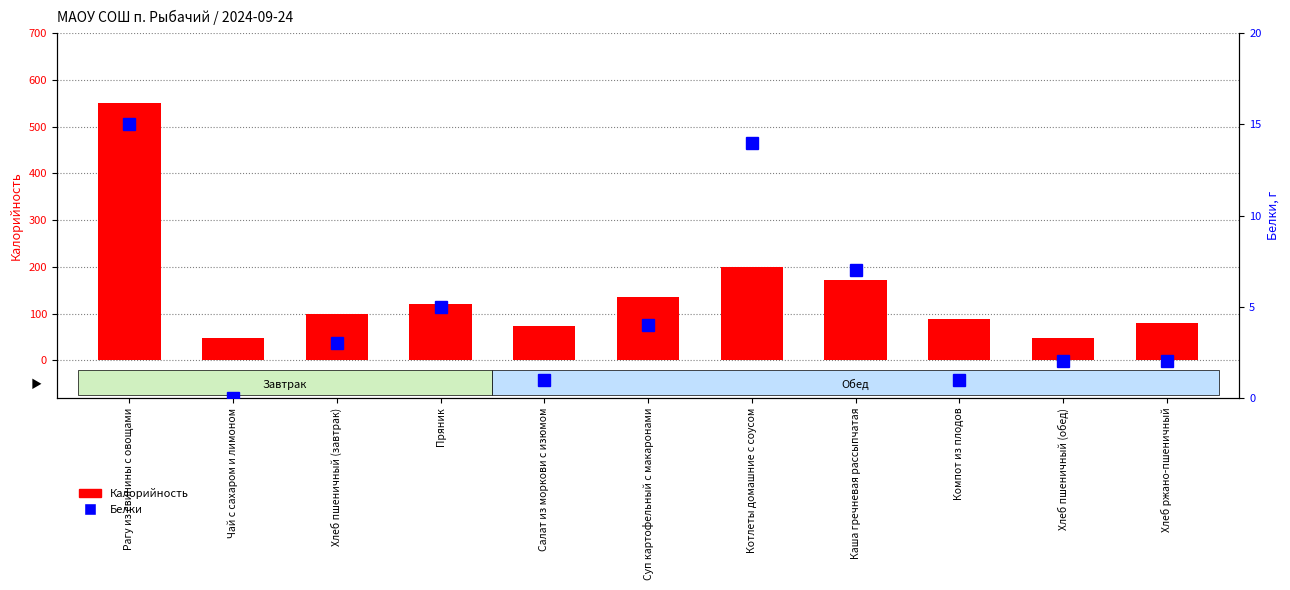

What is the maximum value shown in the chart?

550